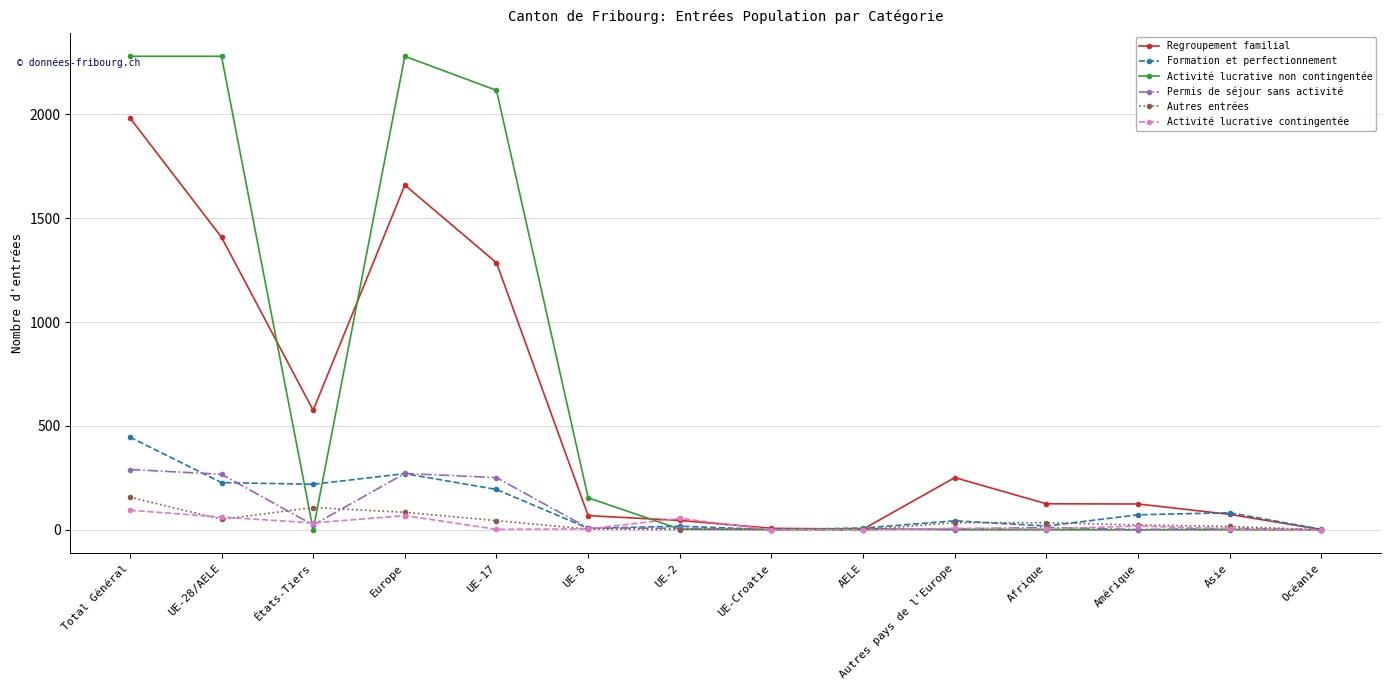

At which label is Autres entrées closest to 78?

Europe